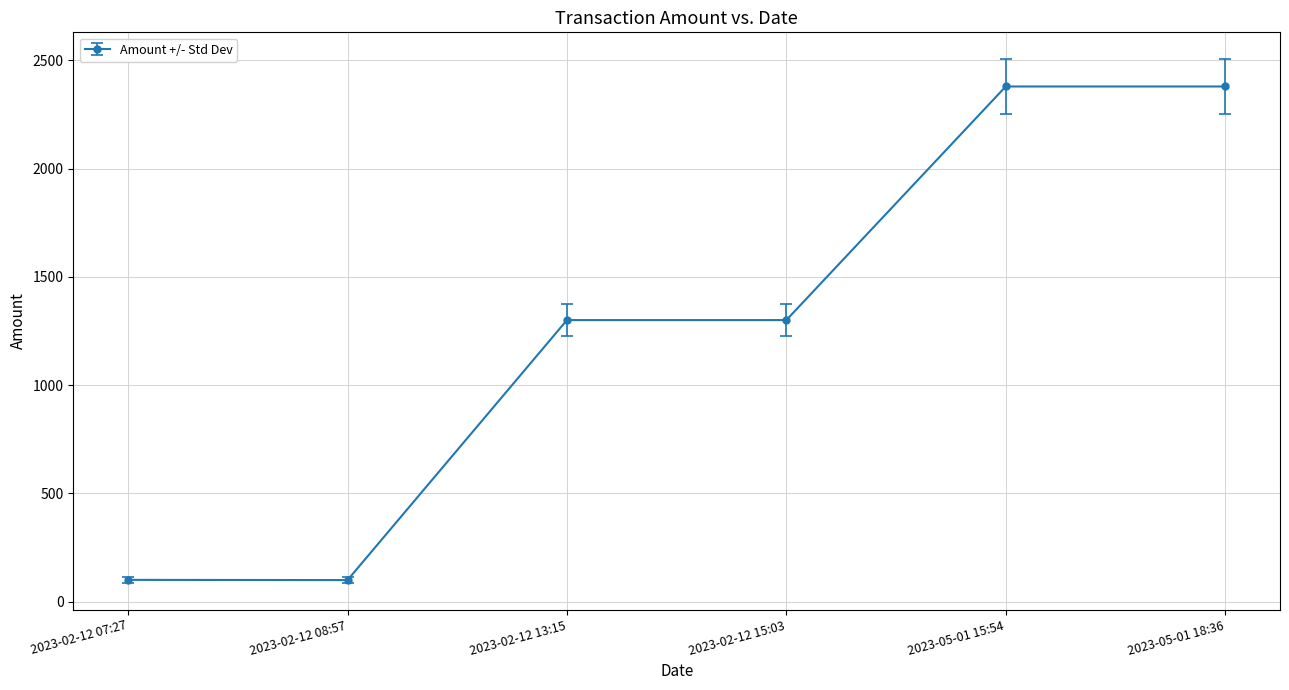

How many data points are less than 1300?

3